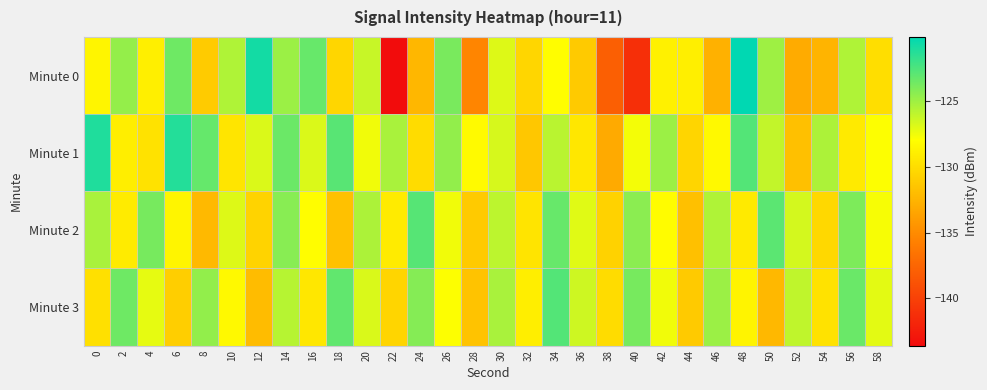

What is the difference between the highest and lowest values at 4?

5.9